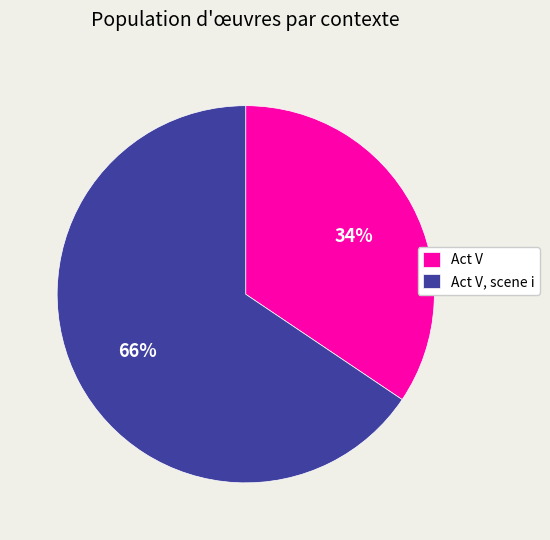

What is the smallest slice in the pie chart?

Act V